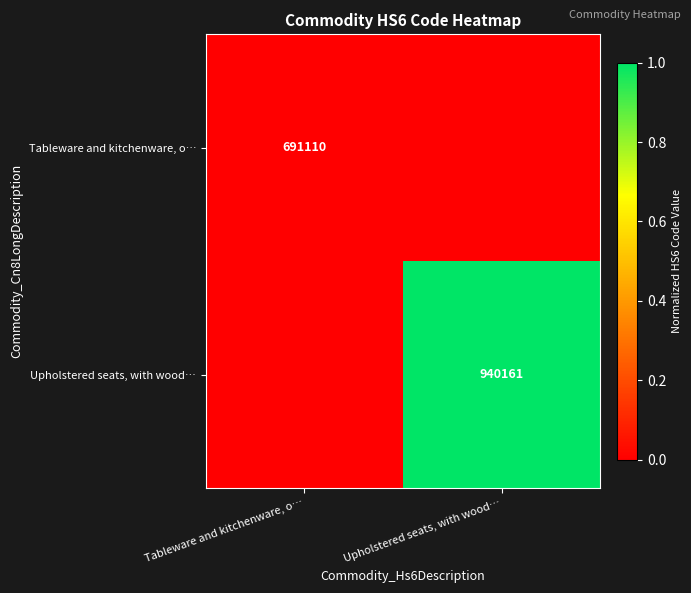

True or false: Tableware and kitchenware, o… has a value of 426177 at Tableware and kitchenware, o….

False